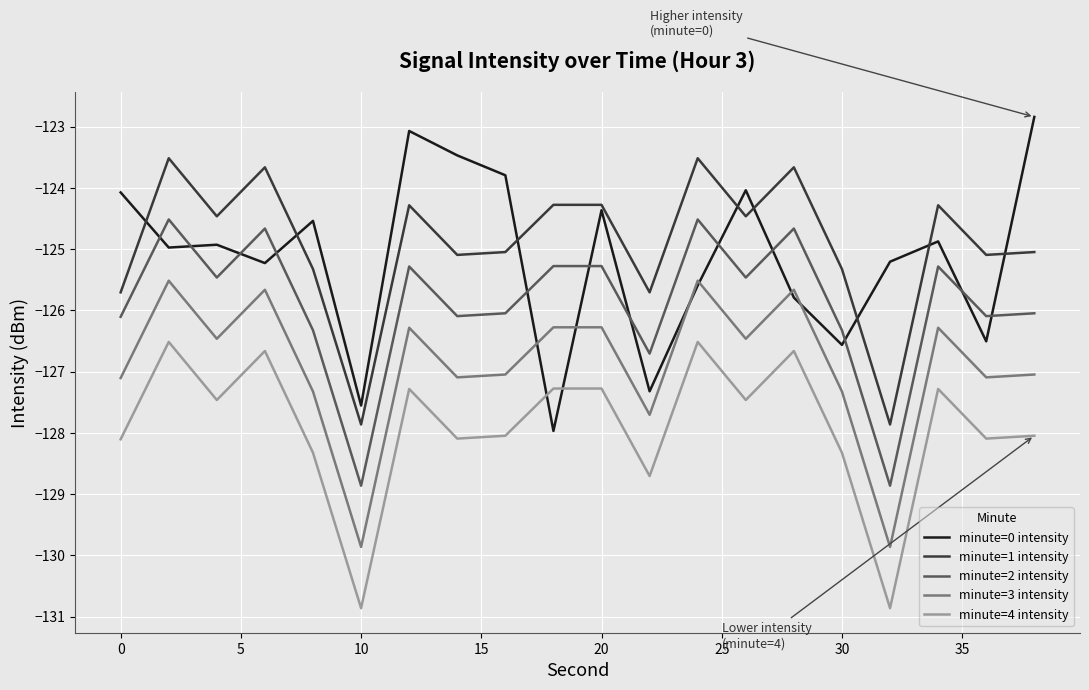

What is the average value of the minute=0 intensity series?

-125.1